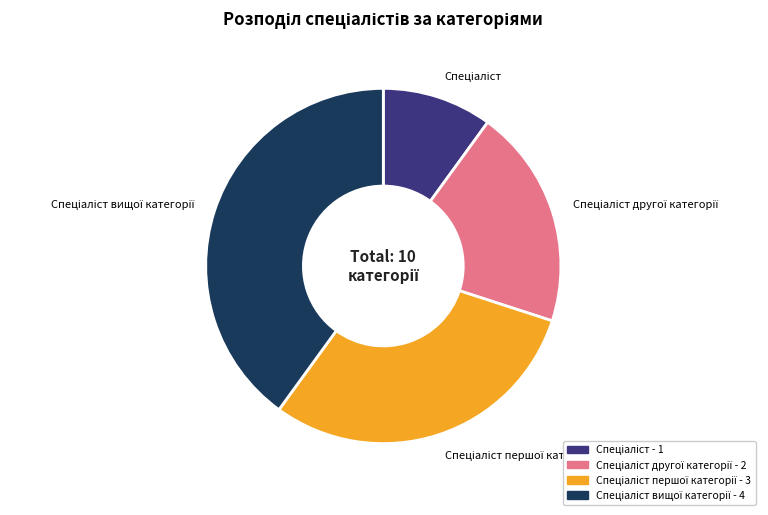

Is there a majority slice in this chart?

No